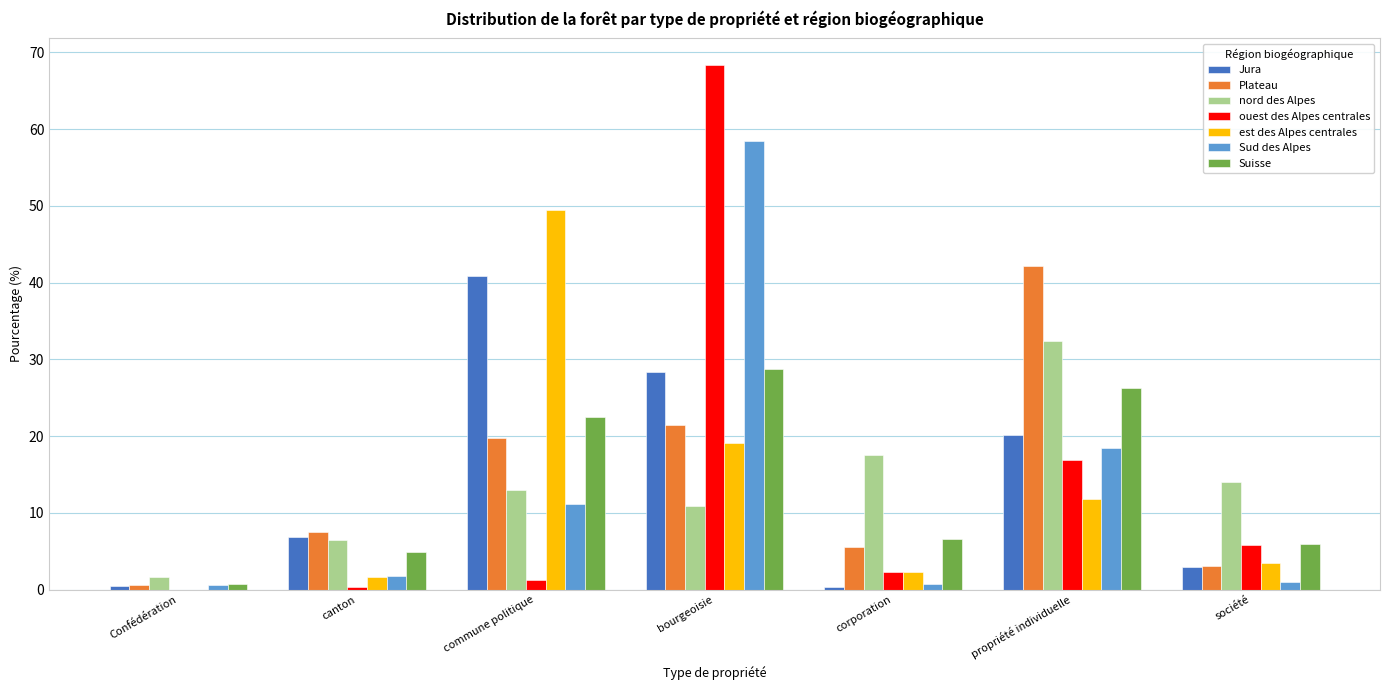

What is the sum of all est des Alpes centrales values?

87.8